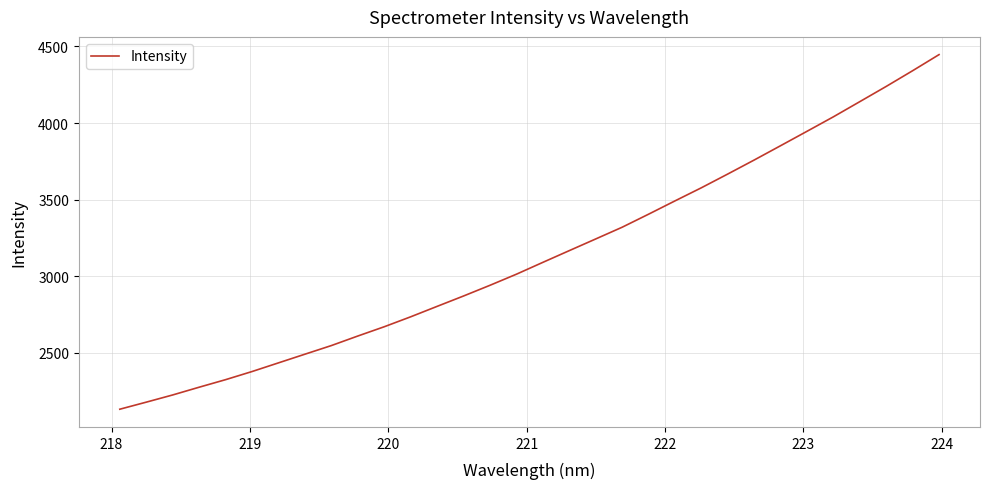

What is the minimum value shown in the chart?

2131.4